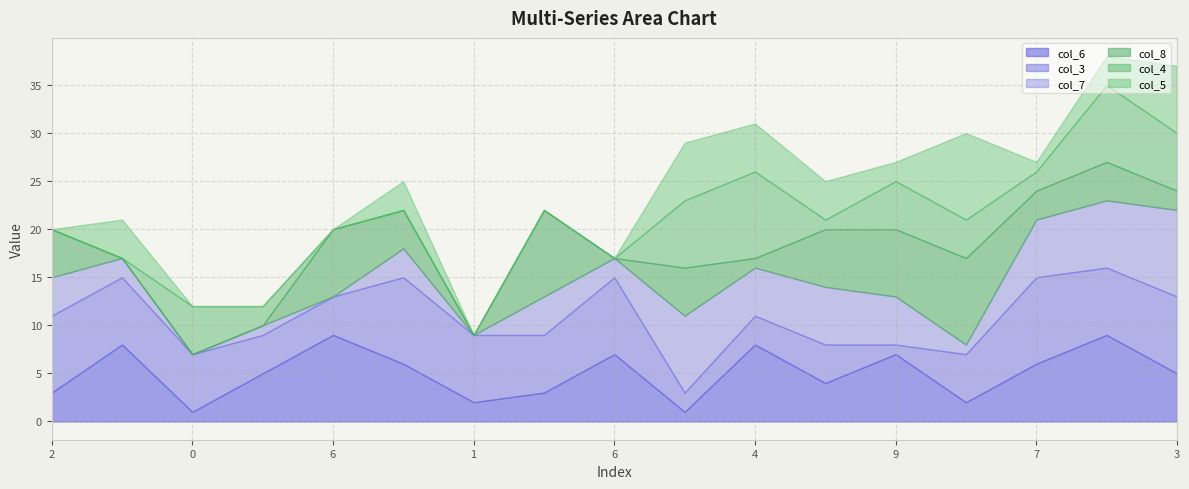

Is the value of col_6 at 0 greater than the value of col_7 at 1?

No